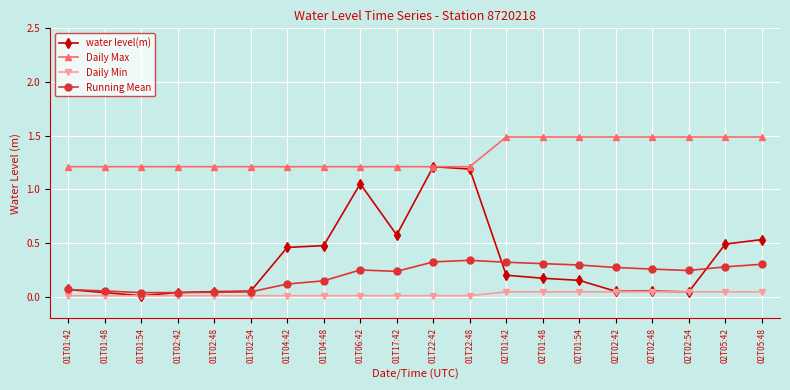

In Running Mean, how many points are higher than both neighbors (excluding endpoints)?

2